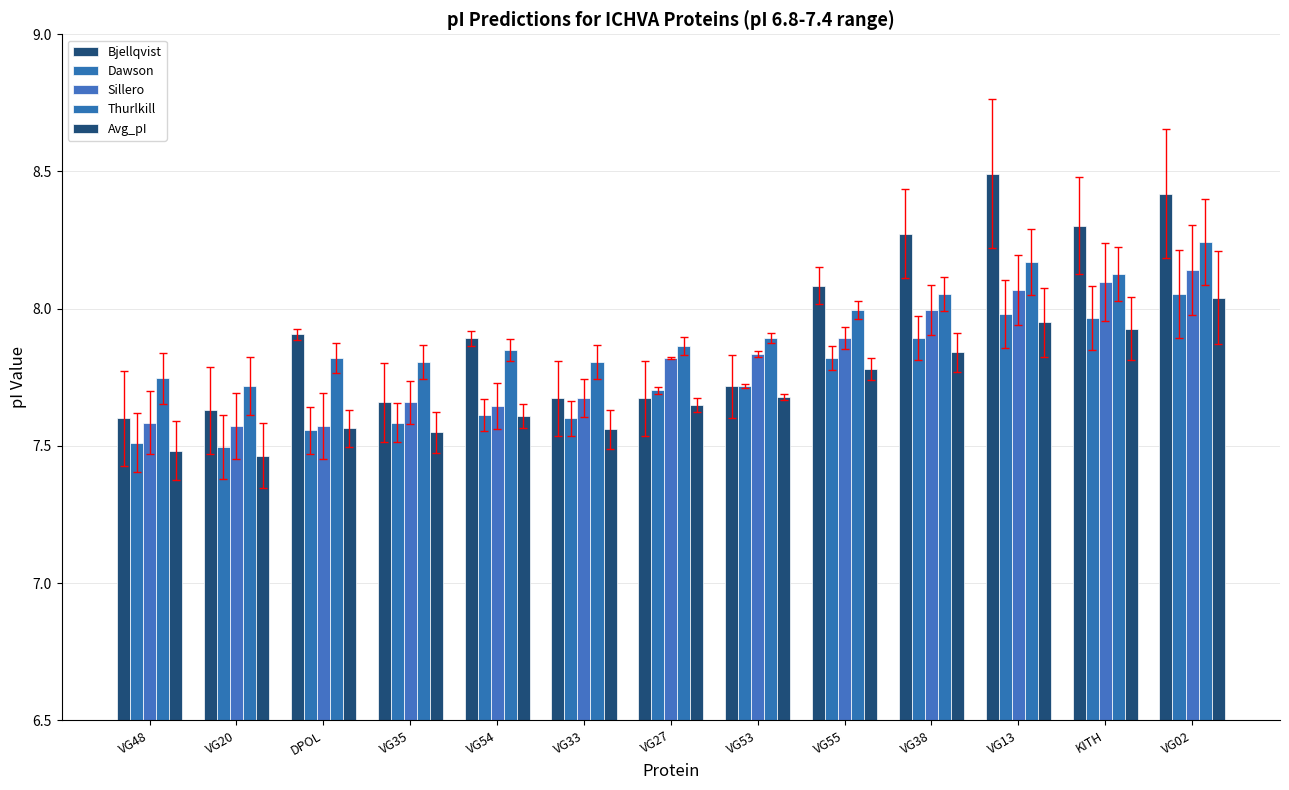

Count the number of categories in the chart.

13